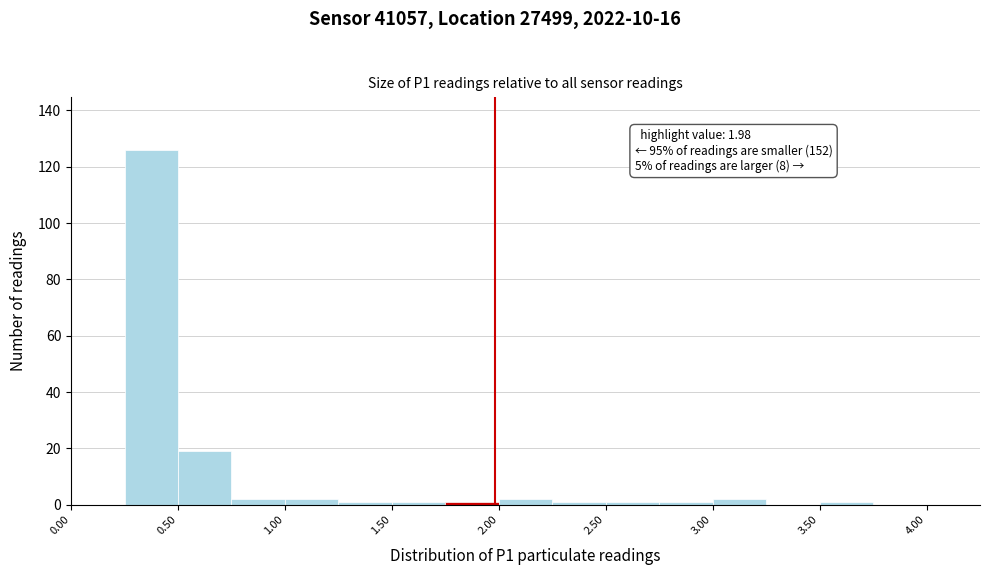

Which range on the x-axis has the tallest bar?

0.25 to 0.50